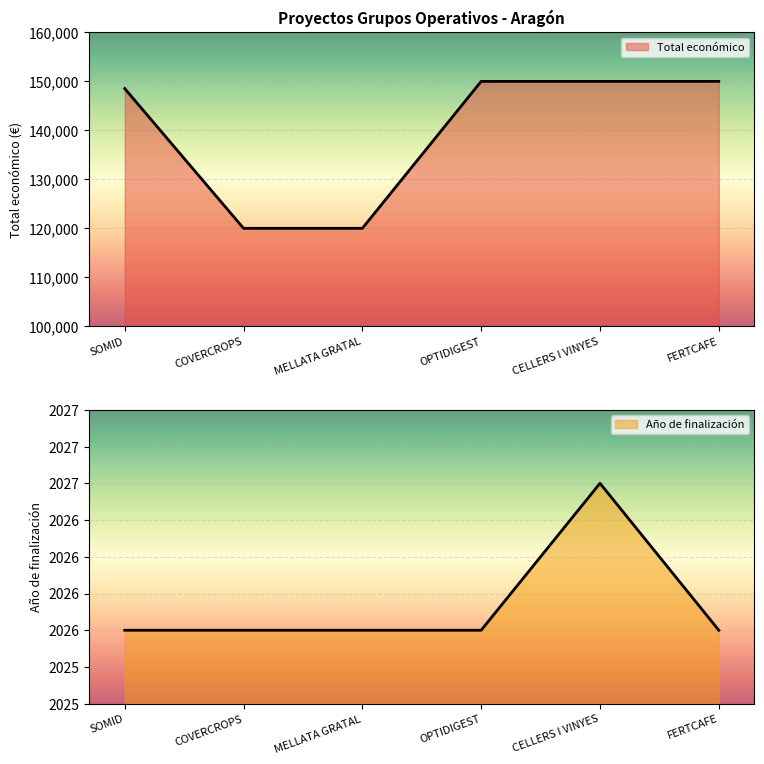

What is the value of the Año de finalización point at the 2nd from the left?

2026